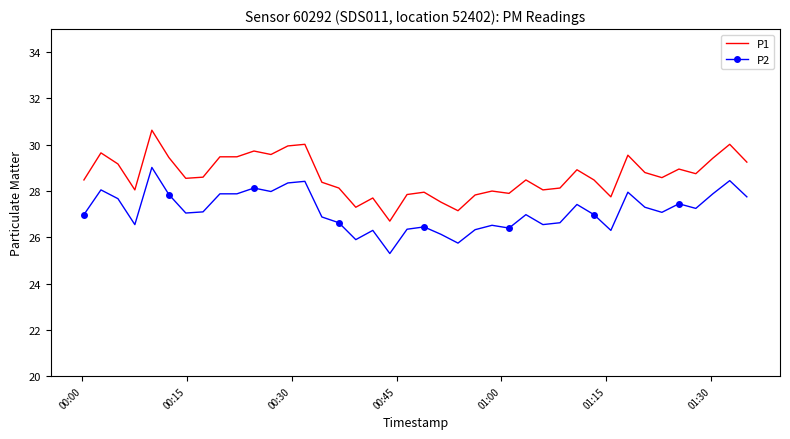

At how many categories does at least one series exceed 26?

40